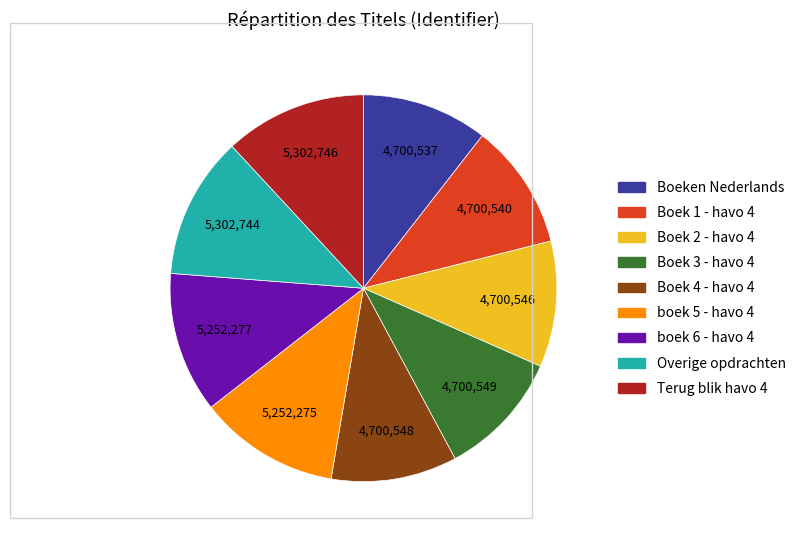

True or false: Boeken Nederlands accounts for 23% of the total.

False